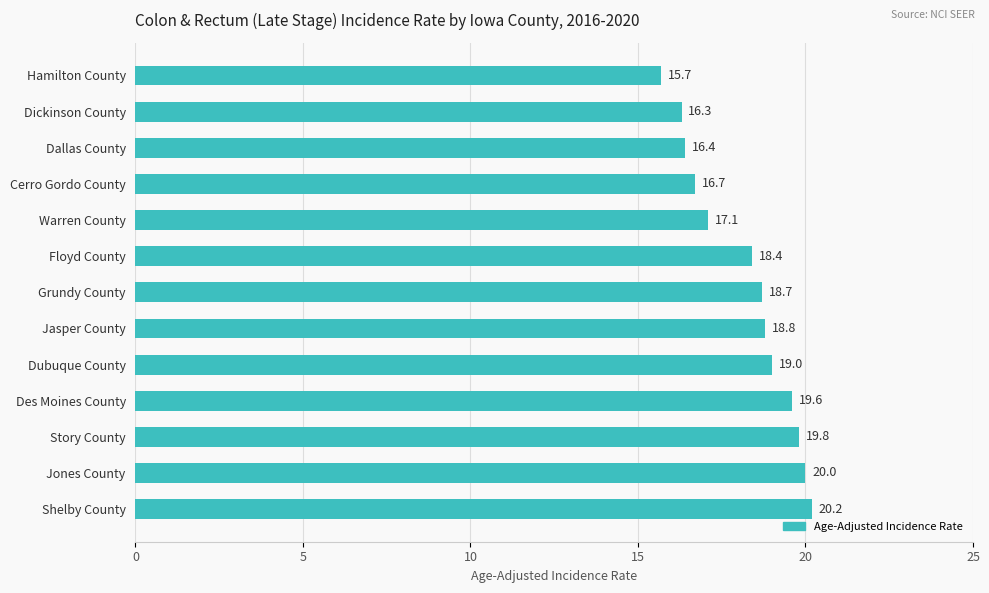

Does the chart contain any negative values?

No